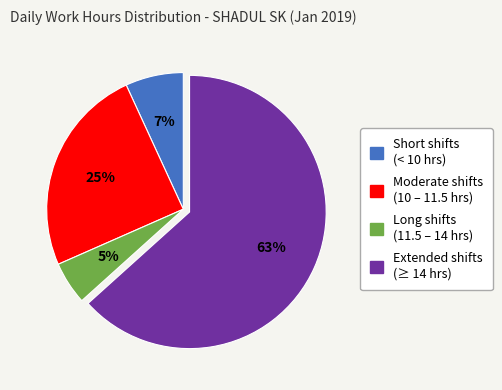

To the nearest percent, what is the average slice percentage?

25%